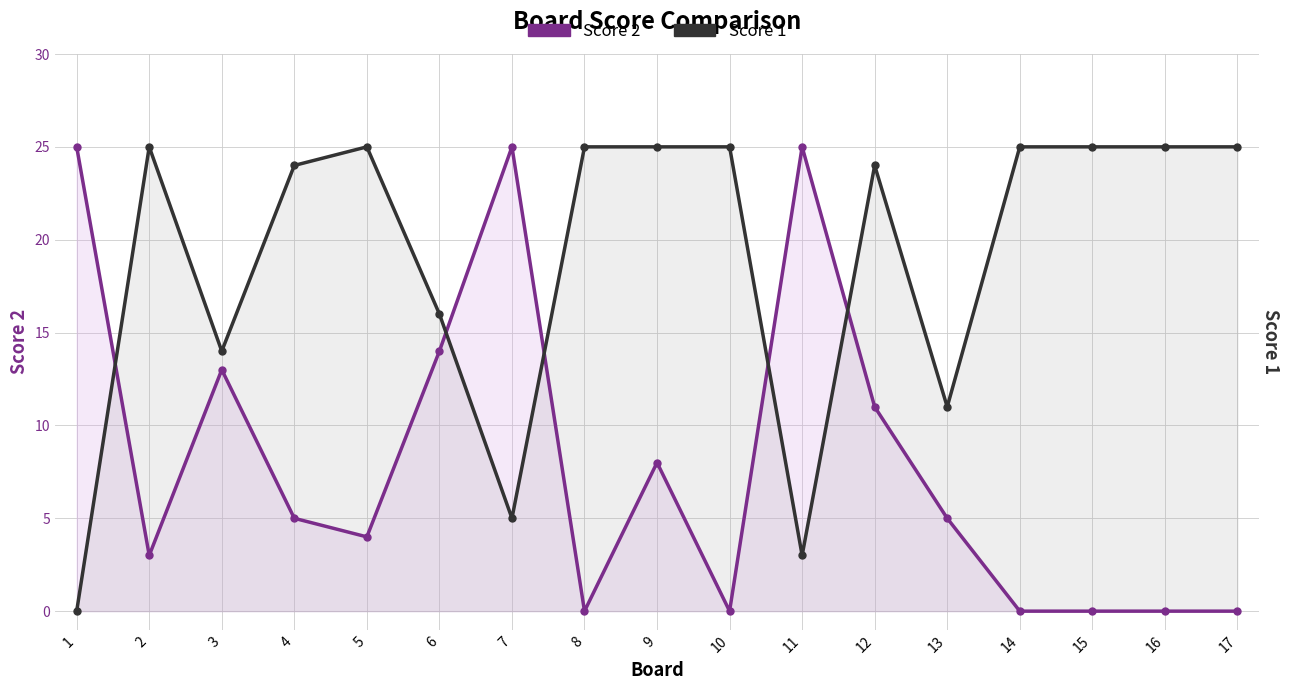

True or false: Score 2 and Score 1 cross at least once.

True